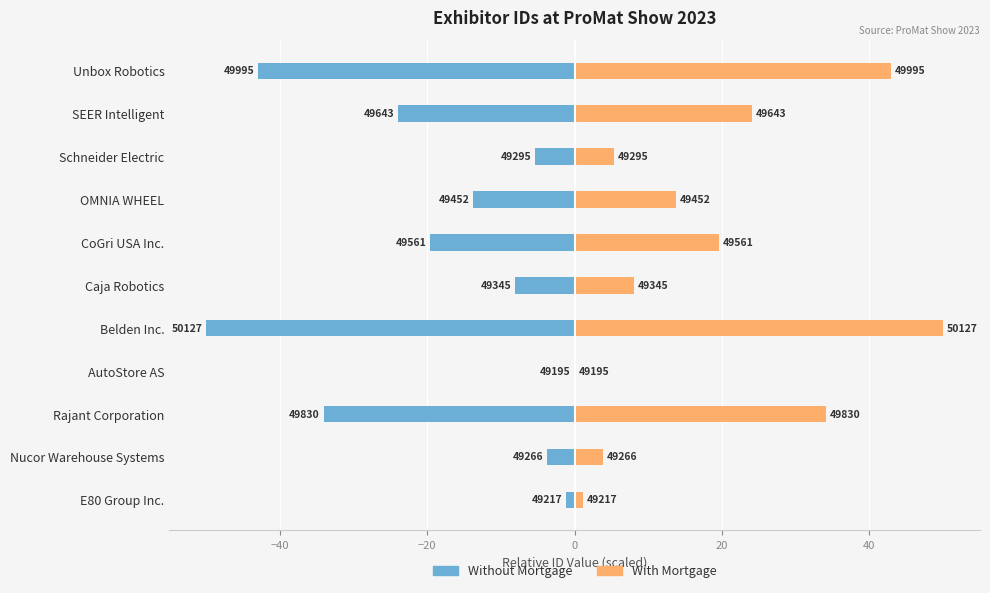

How many values in the Without Mortgage series are below -13?

6